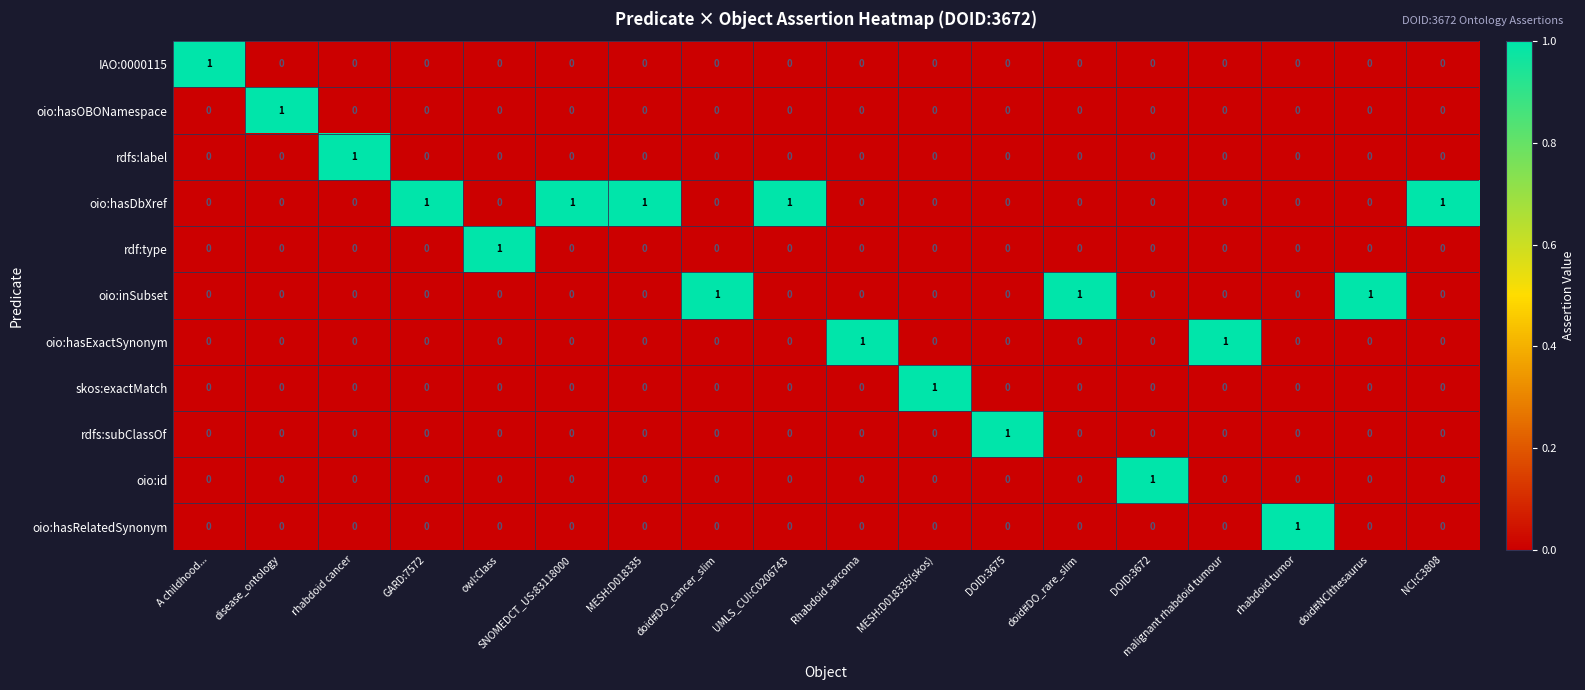

At how many categories does at least one series exceed 0?

18